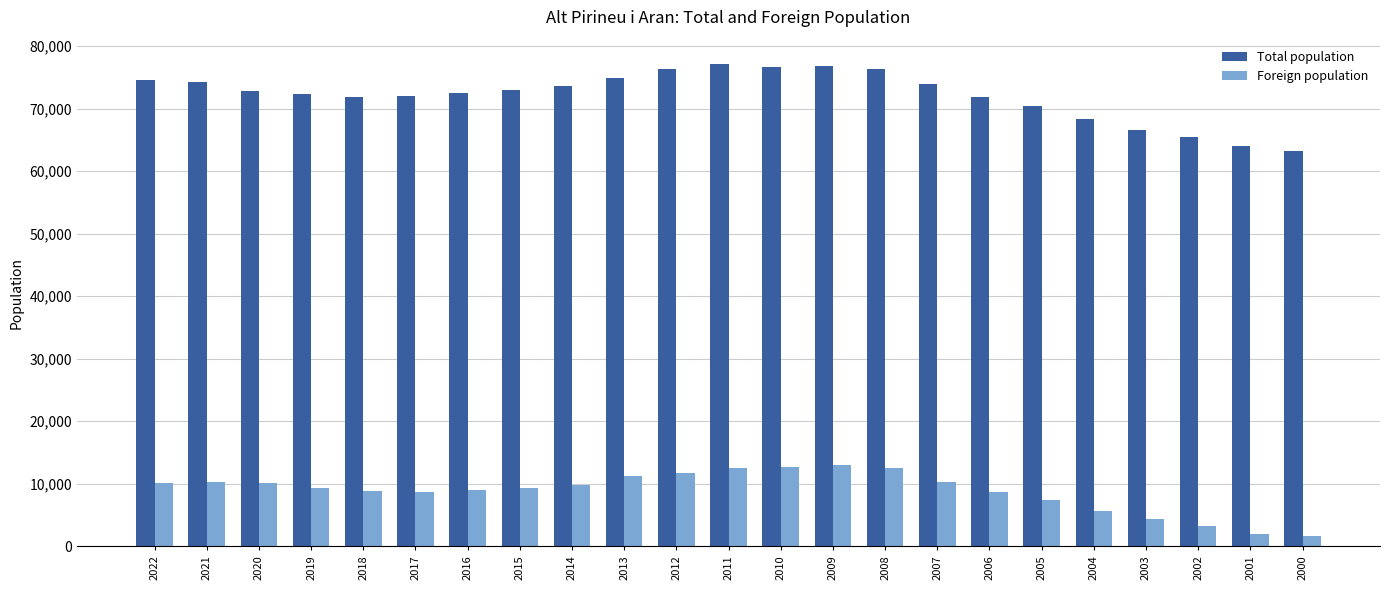

At 2020, list the series in order from smallest to largest.

Foreign population, Total population